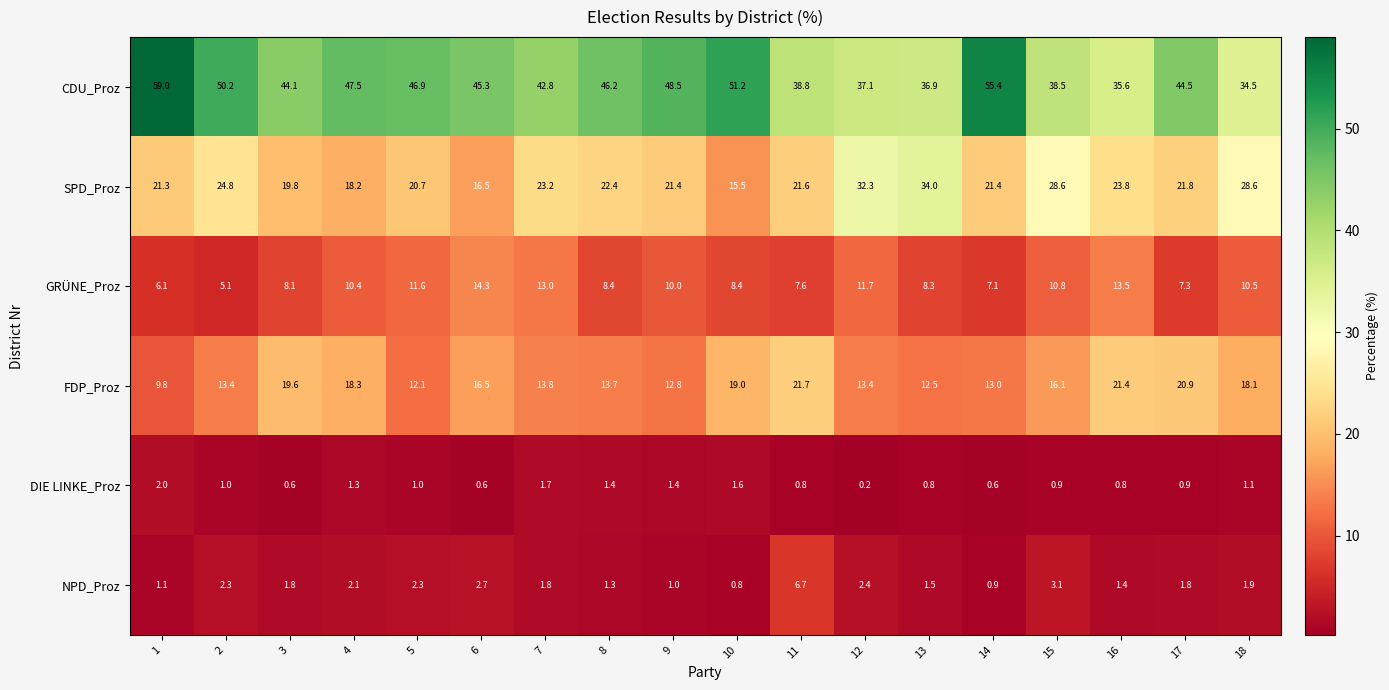

What is the sum of all FDP_Proz values?

286.1